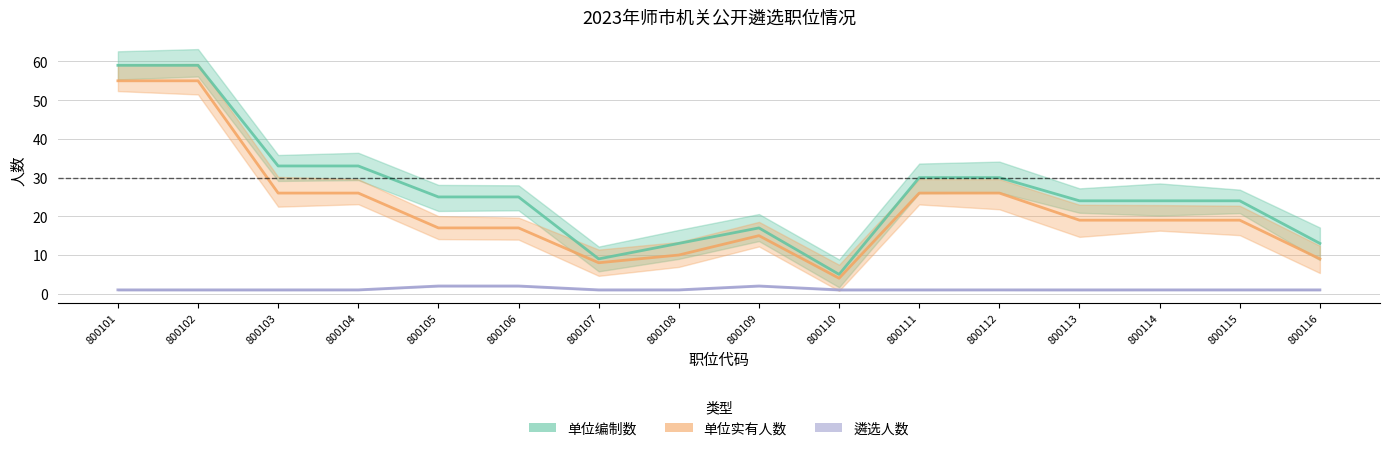

The 遴选人数 series shows 1 at 800111. True or false?

True